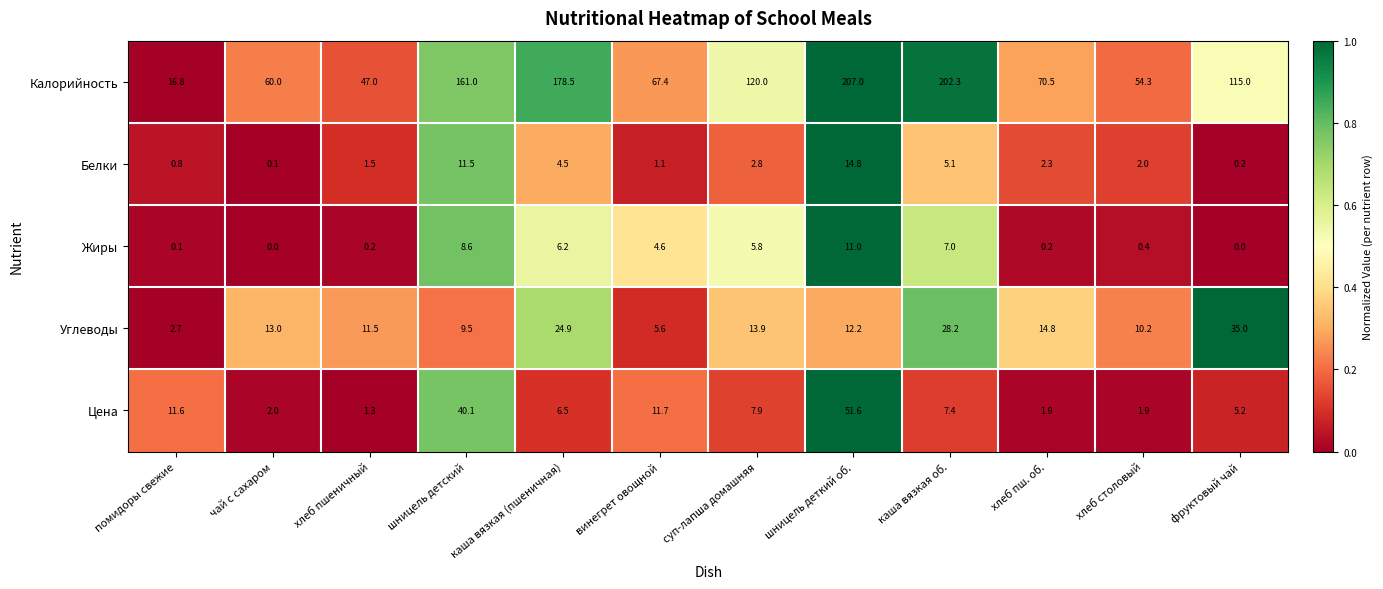

Count the number of data series in this chart.

5